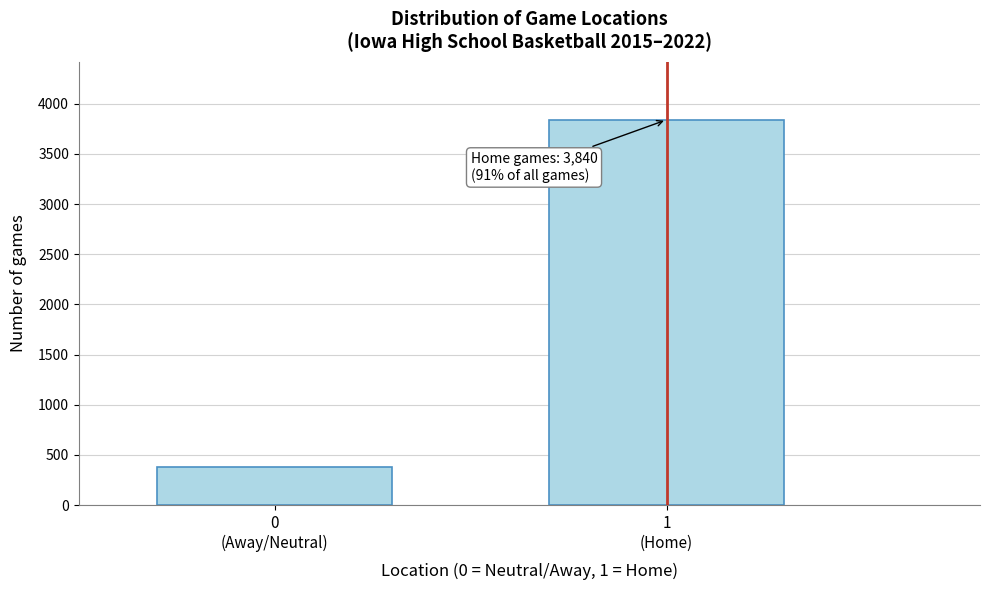

Reading left to right, extract all data points from this chart.

380	3840